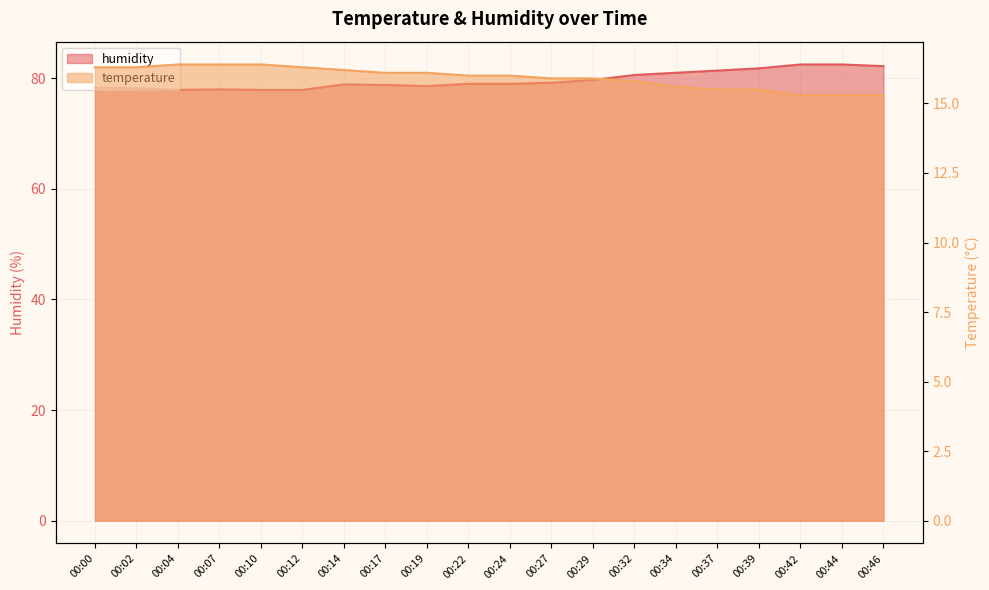

True or false: humidity and temperature cross at least once.

False